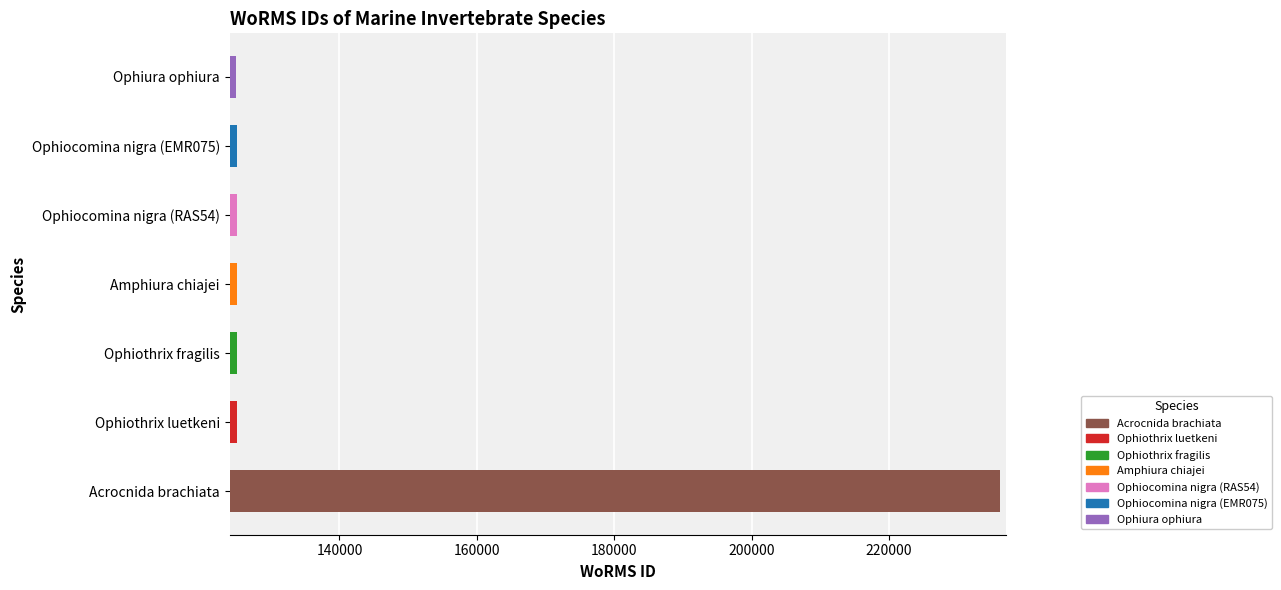

Approximately how many times larger is the value at Acrocnida brachiata compared to Ophiothrix luetkeni?

1.9